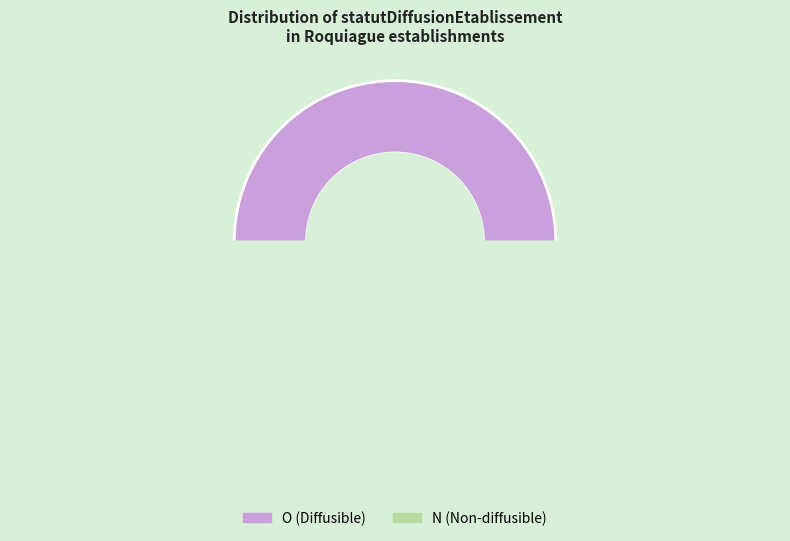

Which slice is the largest?

O